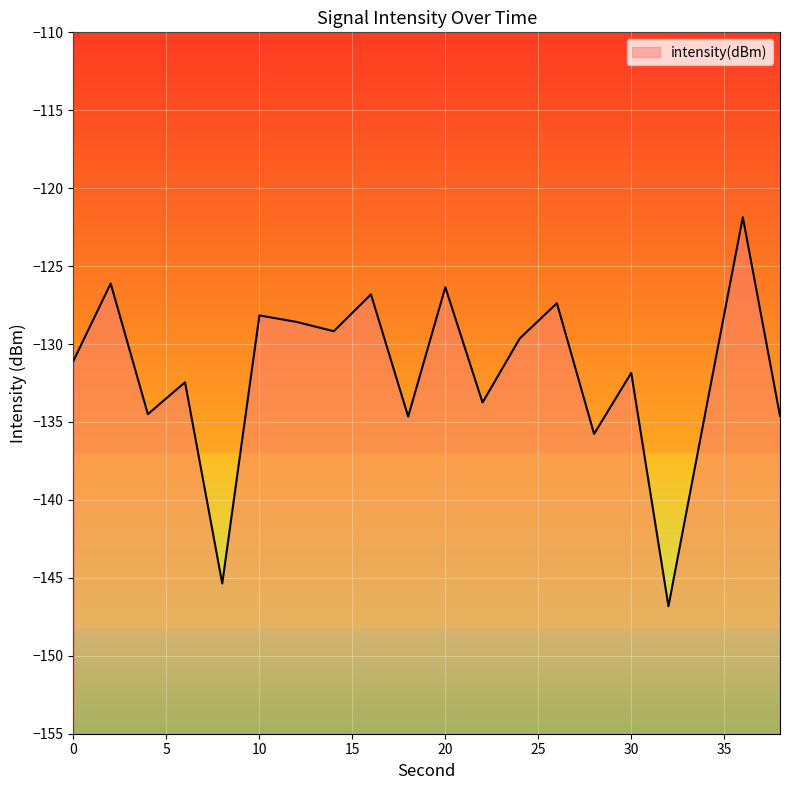

What is the average value?

-132.0